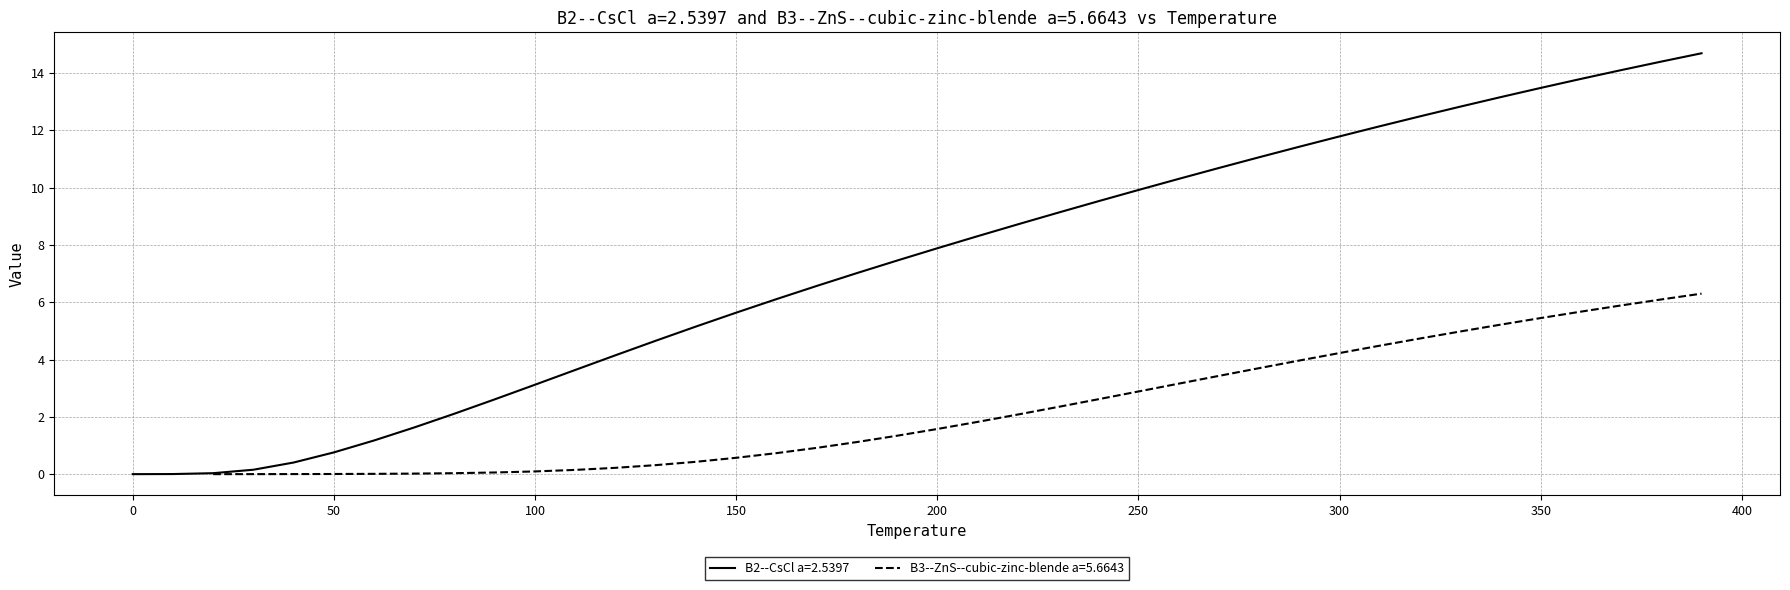

What is the maximum value for B2--CsCl a=2.5397?

14.7